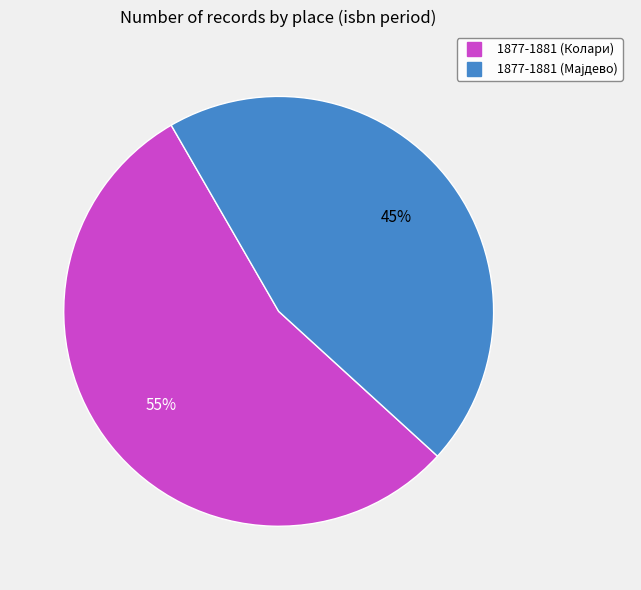

What percentage is the 1877-1881 (Колари) slice, to the nearest percent?

55%